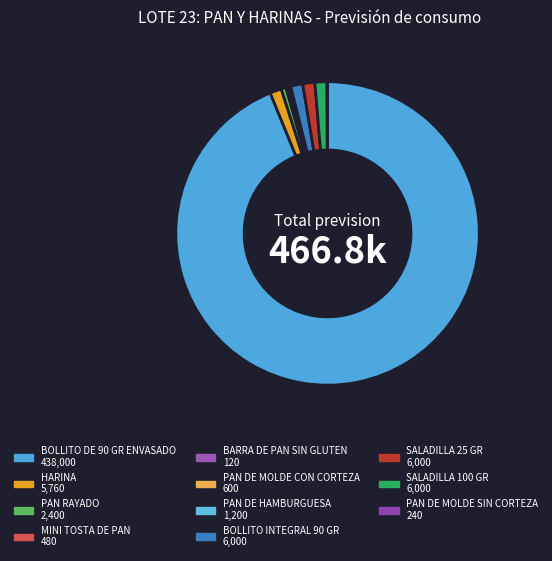

What is the change in value from MINI TOSTA DE PAN to PAN DE HAMBURGUESA?

+720